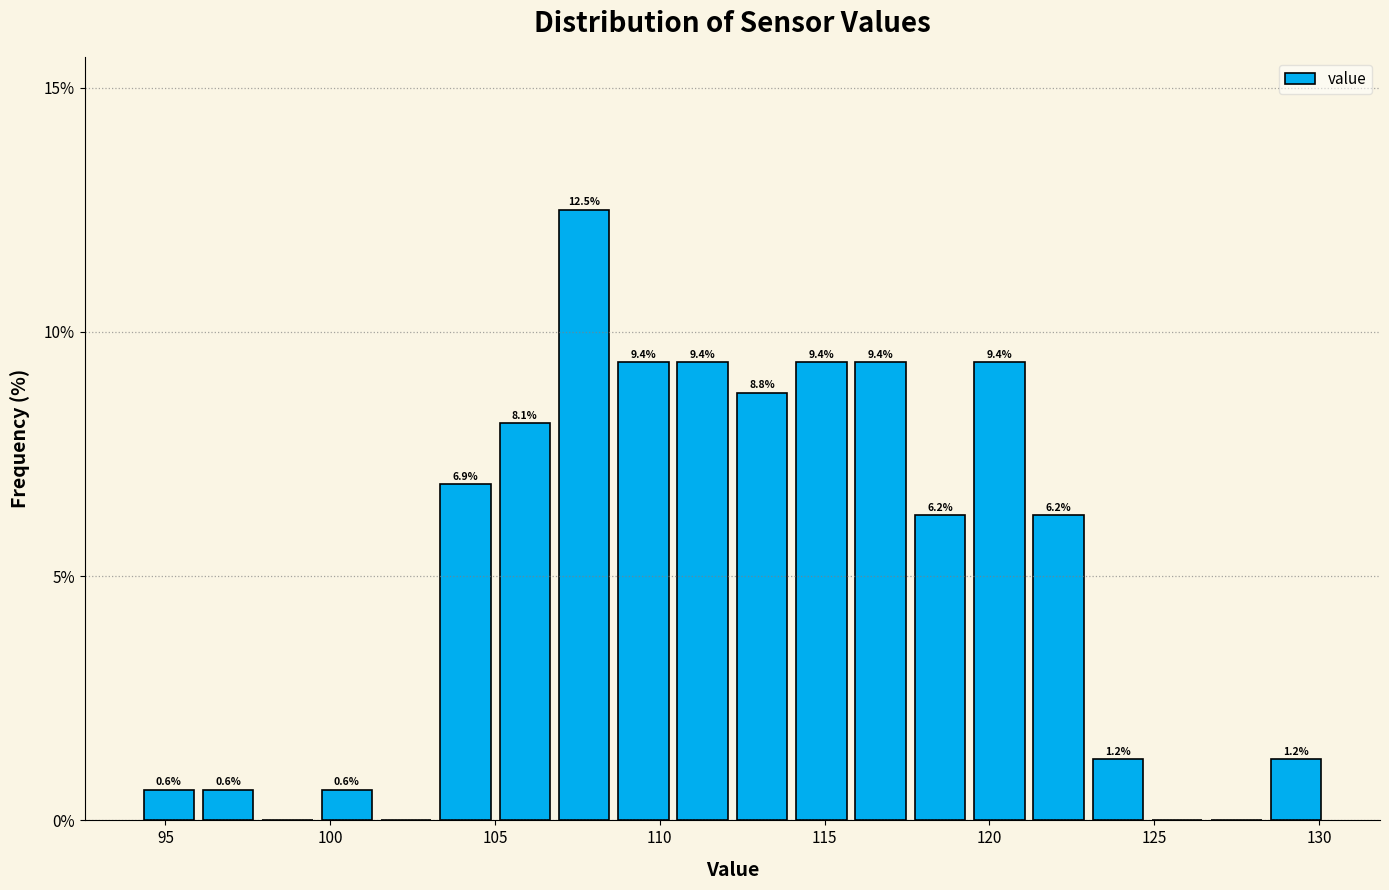

Around what value on the x-axis is the tallest bar? Give the approximate position of its centre, as read against the axis.

107.5